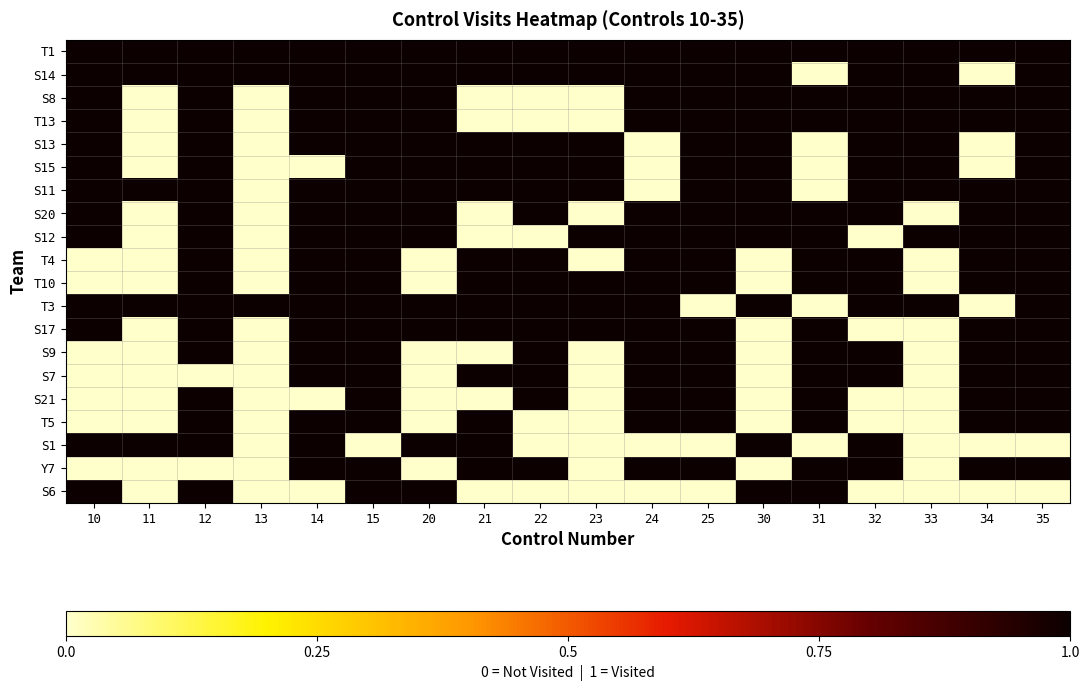

Which category has the highest value across all series?

10